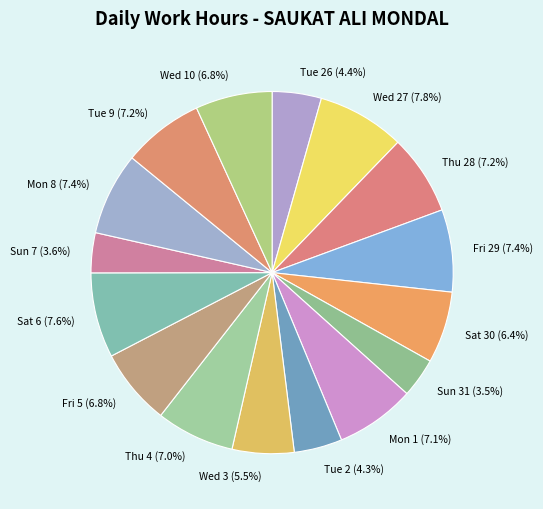

To the nearest percent, what percentage of the pie is Sat 30?

6%